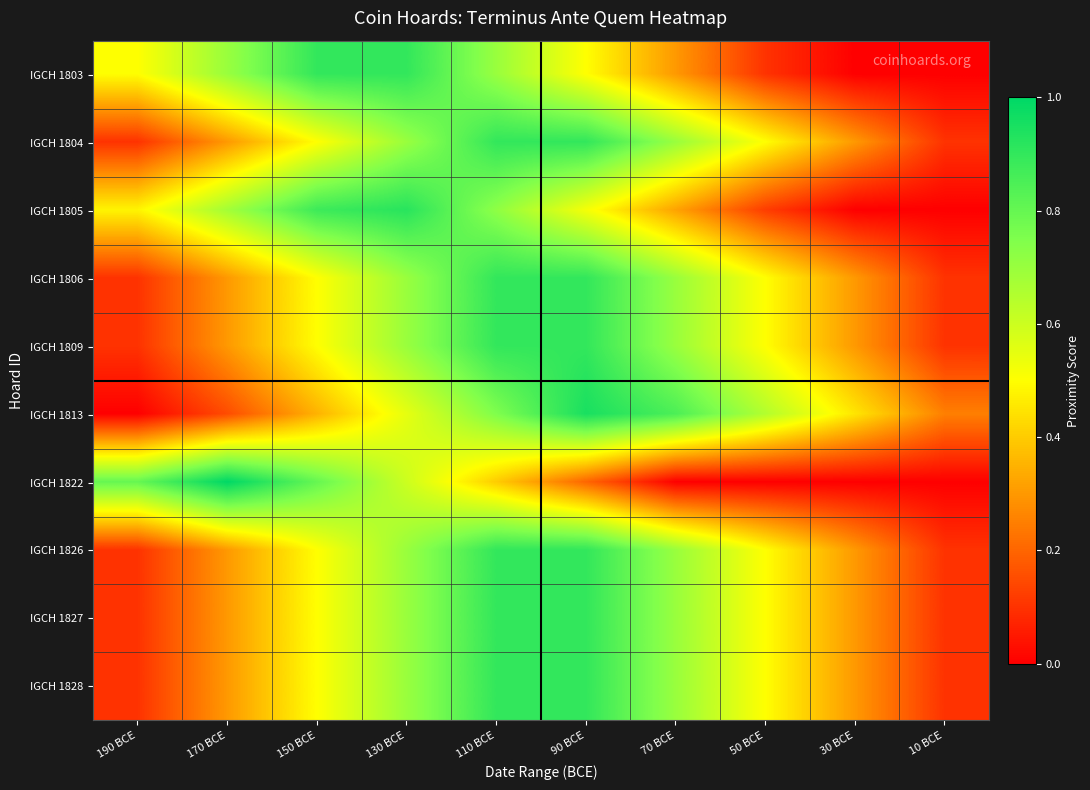

Count the number of categories in the chart.

10